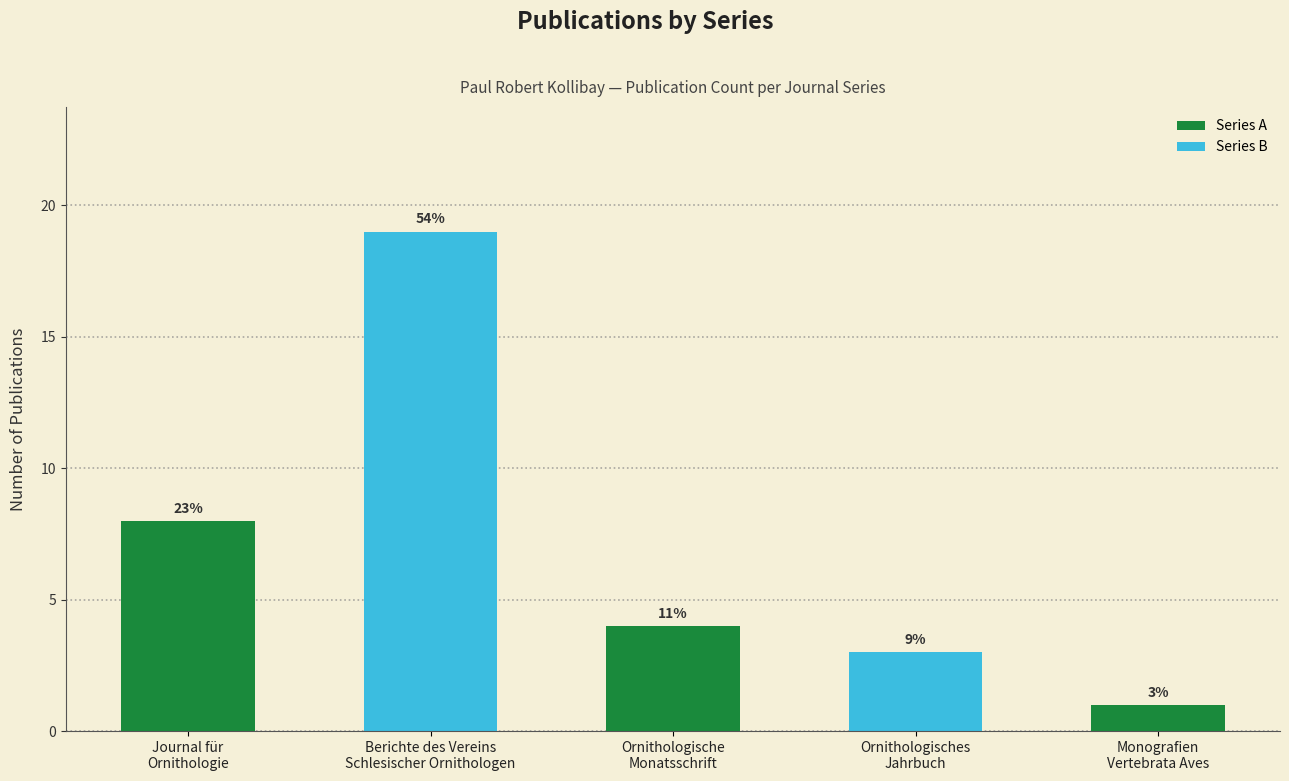

How many bars are there in total?

5